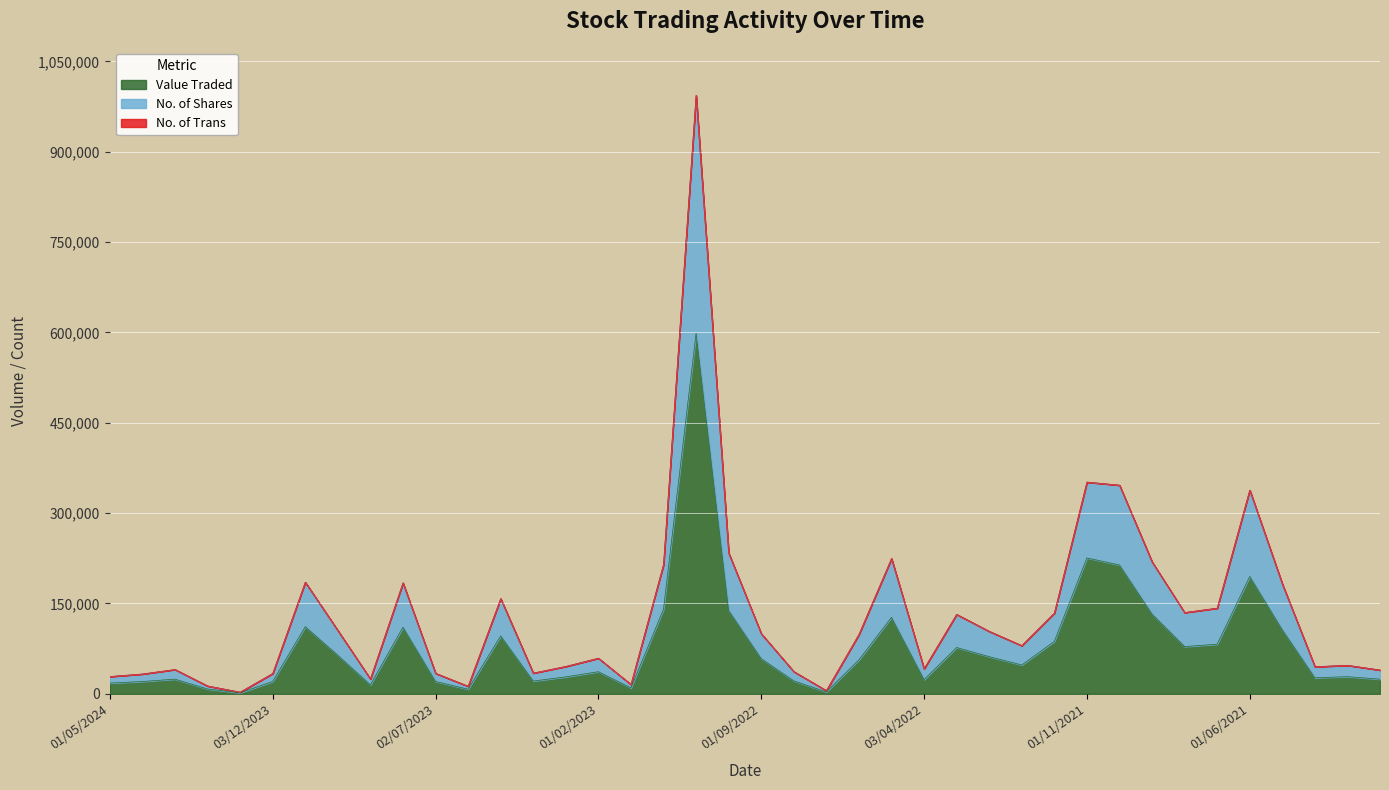

The value of No. of Shares at 01/02/2022 is 137090. True or false?

False